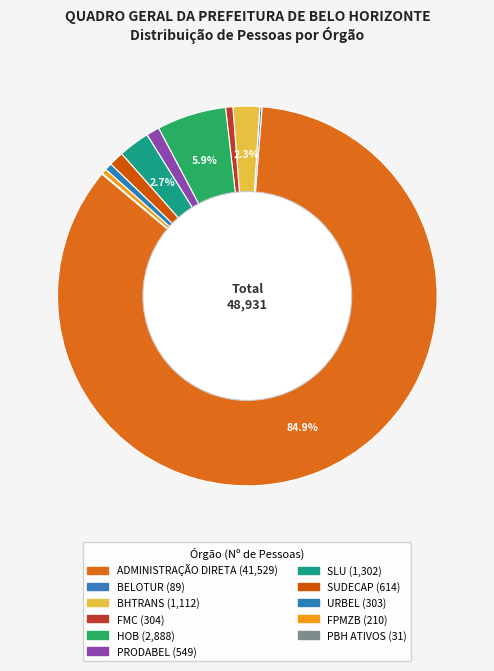

Is it true that PBH ATIVOS is 1% of the pie?

False